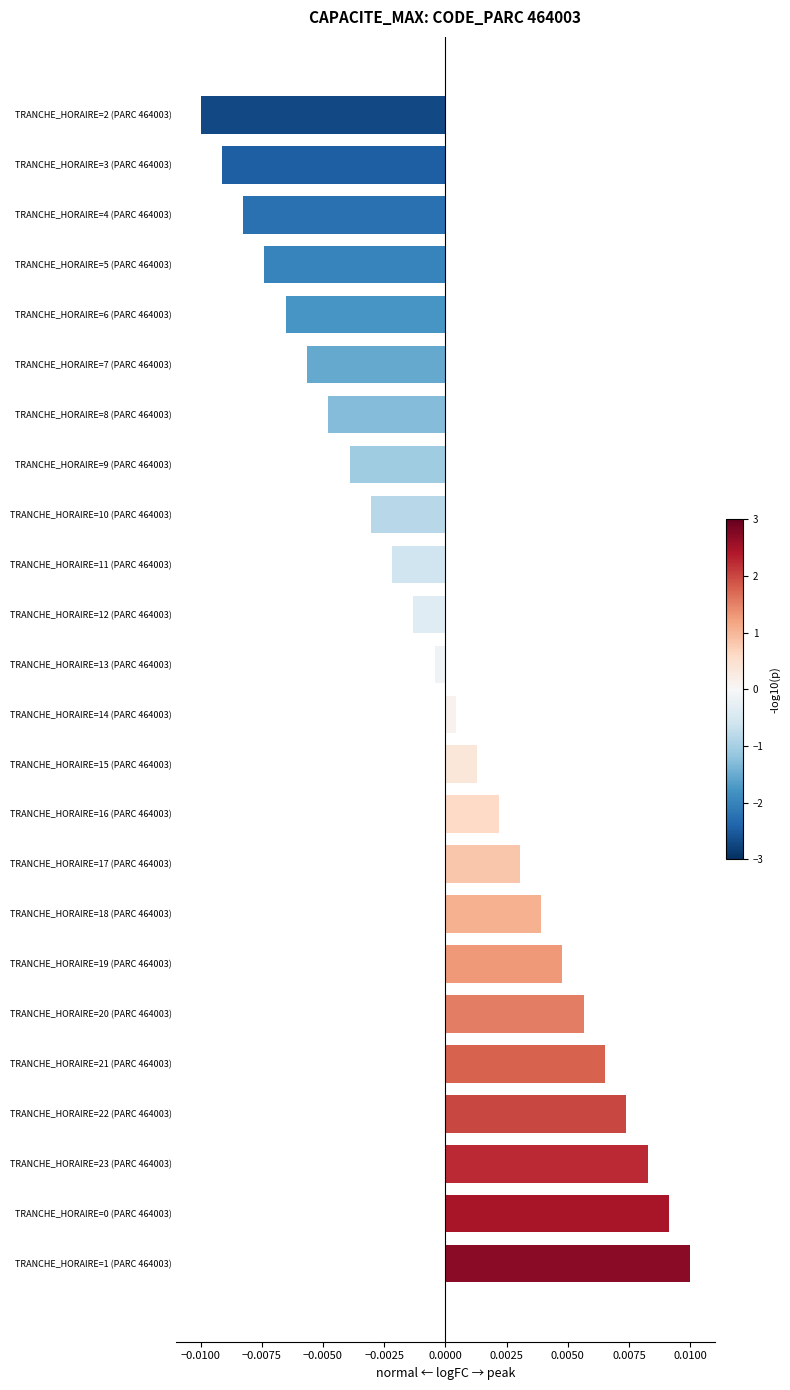

Between TRANCHE_HORAIRE=17 (PARC 464003) and TRANCHE_HORAIRE=16 (PARC 464003), which is larger?

TRANCHE_HORAIRE=17 (PARC 464003)